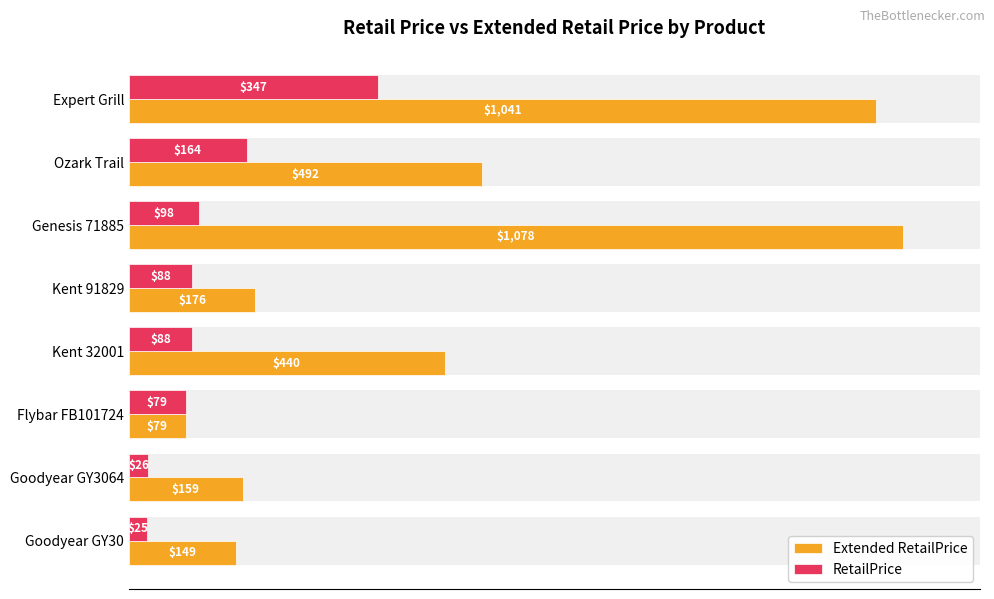

Reading left to right, what are all the values shown in this chart?

Extended RetailPrice: 149.3	158.6	79.0	440.0	176.0	1078.0	492.0	1041.0
RetailPrice: 24.9	26.4	79.0	88.0	88.0	98.0	164.0	347.0